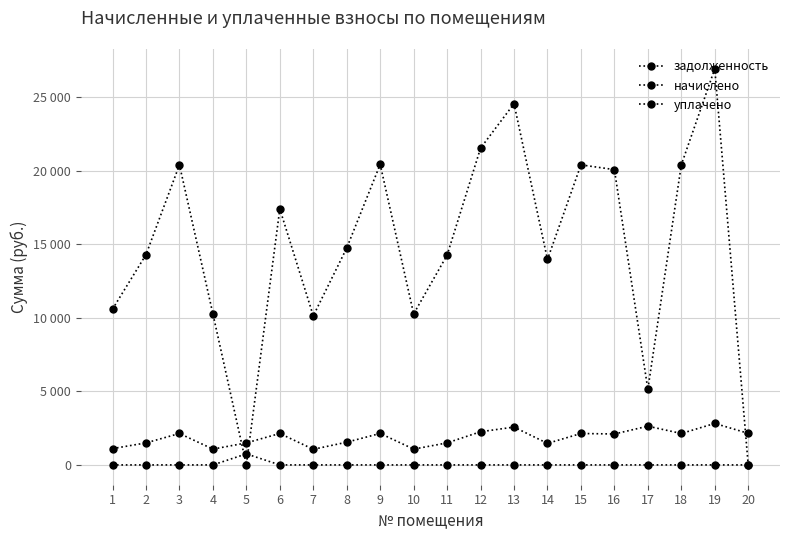

Rank the categories by уплачено value from highest to lowest.

5, 1, 2, 3, 4, 6, 7, 8, 9, 10, 11, 12, 13, 14, 15, 16, 17, 18, 19, 20